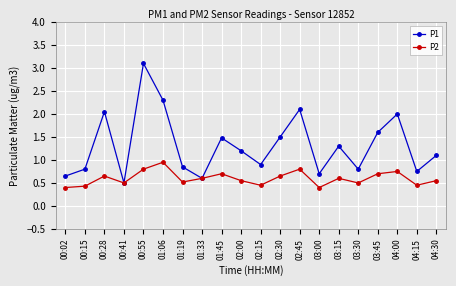

The P2 series shows 0.5 at 04:15. True or false?

True